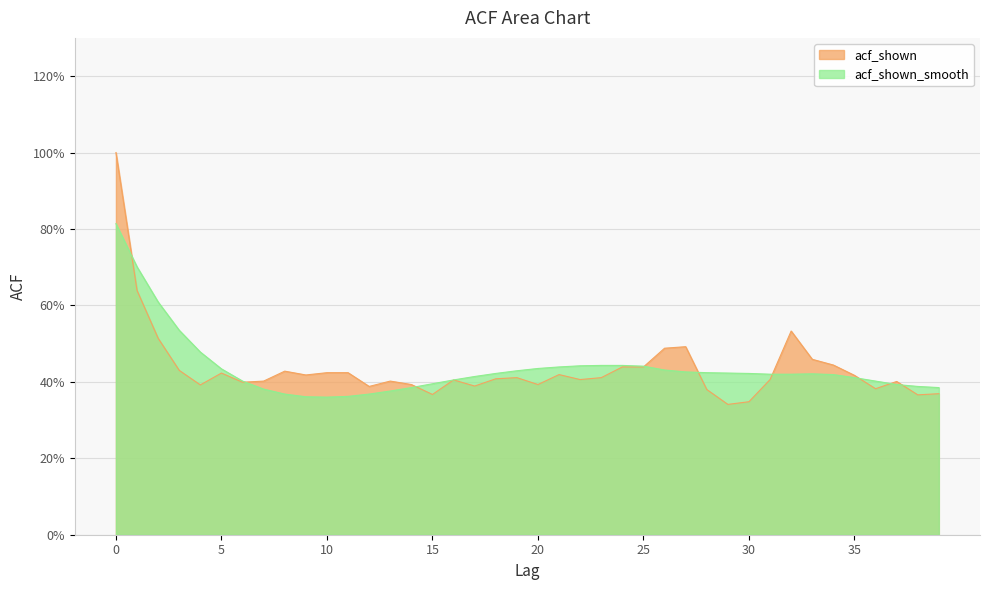

The acf_shown_smooth series shows 0.2 at 32. True or false?

False